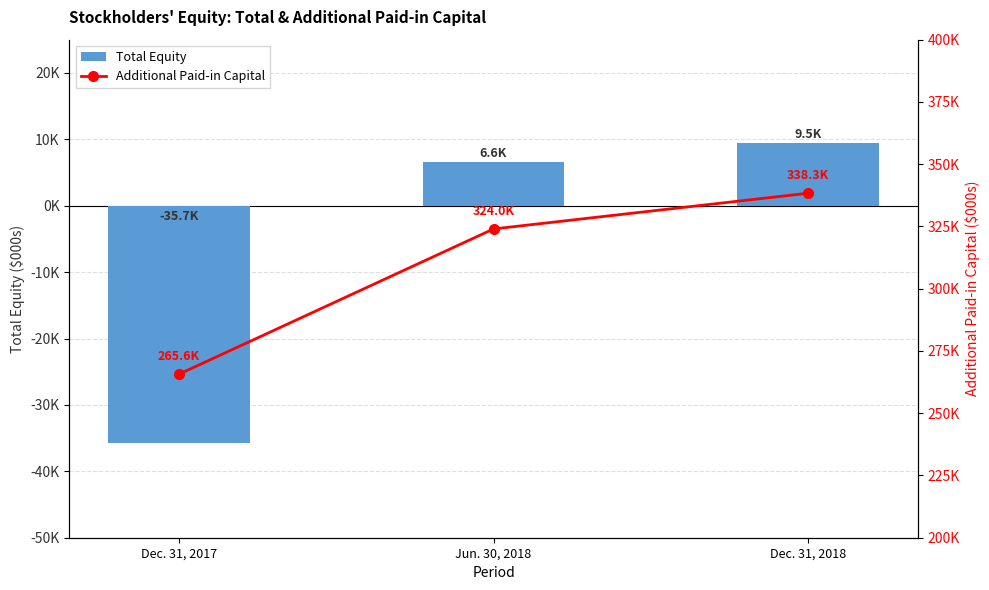

Where is Total Equity nearest to the value -13115?

Jun. 30, 2018